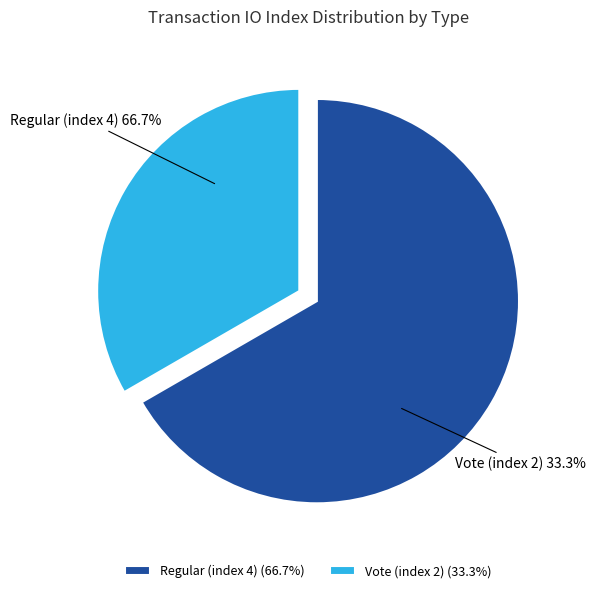

To the nearest percent, what is the difference between the Vote (index 2) and Regular (index 4) slice percentages?

33%